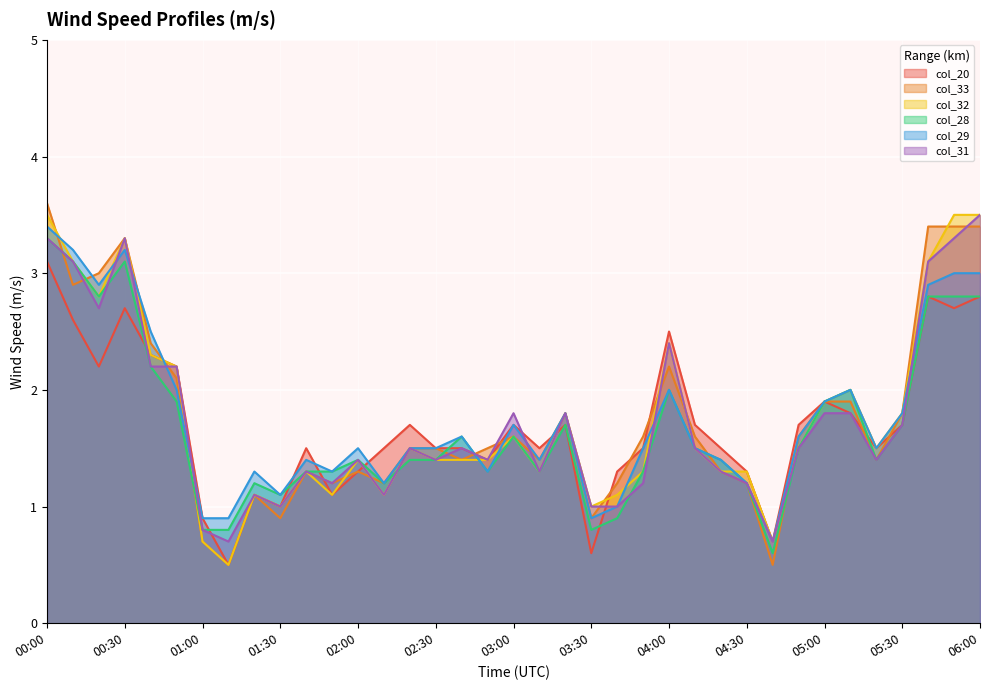

What is the value of the col_28 point at the 19th from the left?

1.6